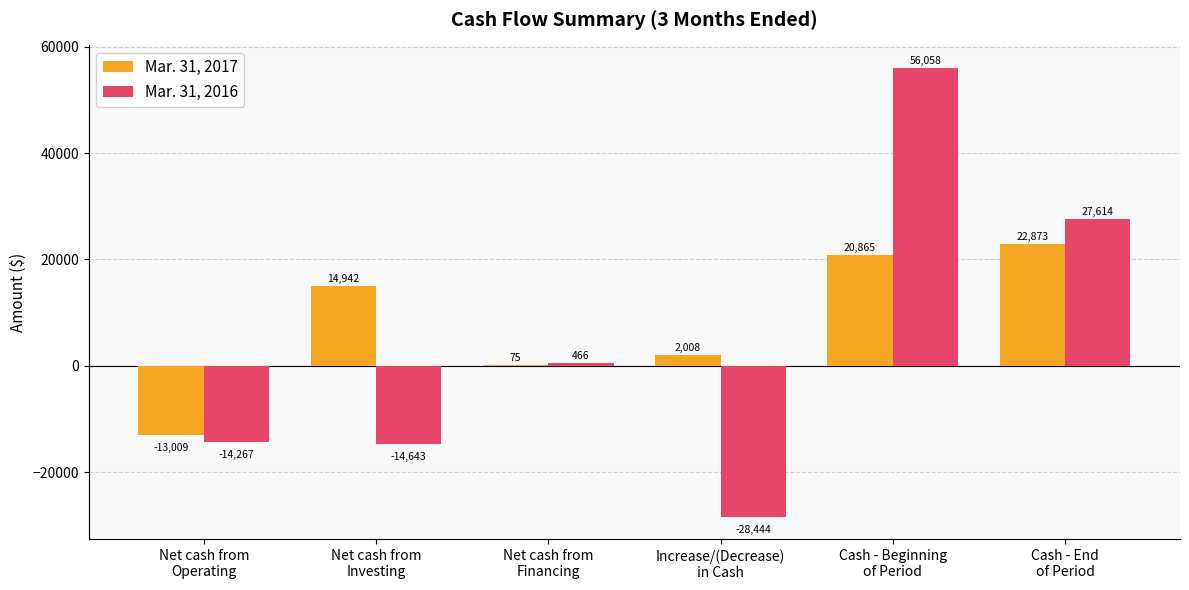

What is the greatest value displayed?

56058